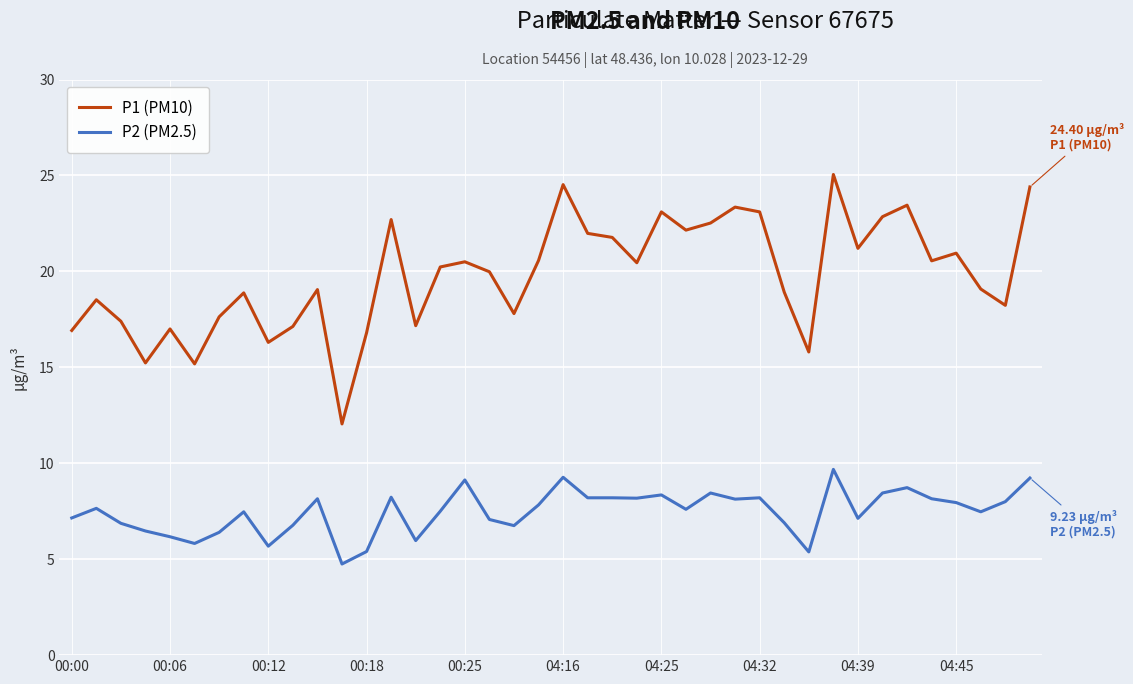

What is the sum of all P1 (PM10) values?

790.5